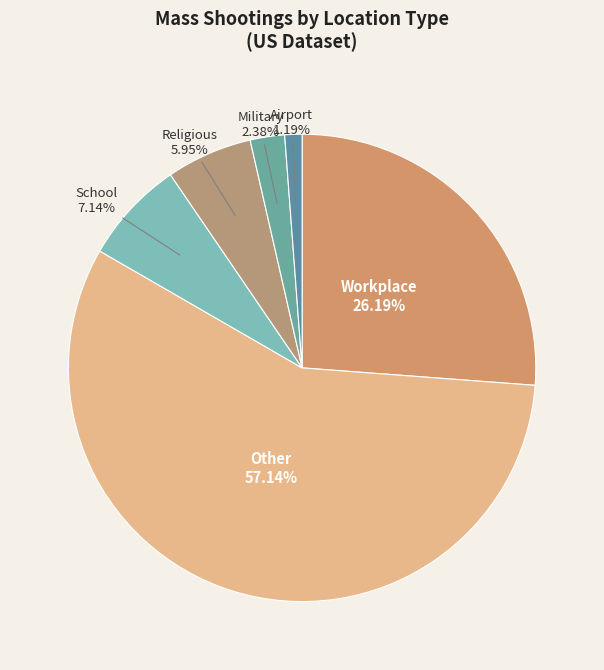

Which category accounts for the majority?

Other